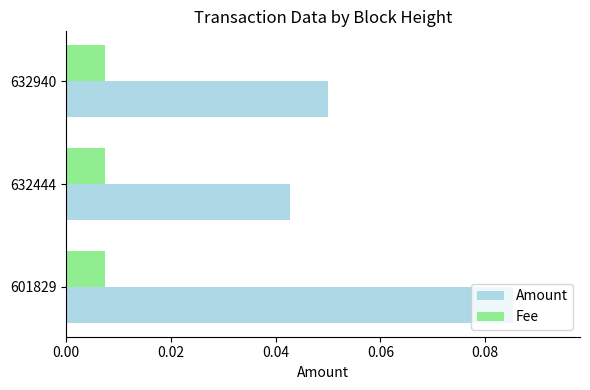

Which category has the highest value across all series?

601829